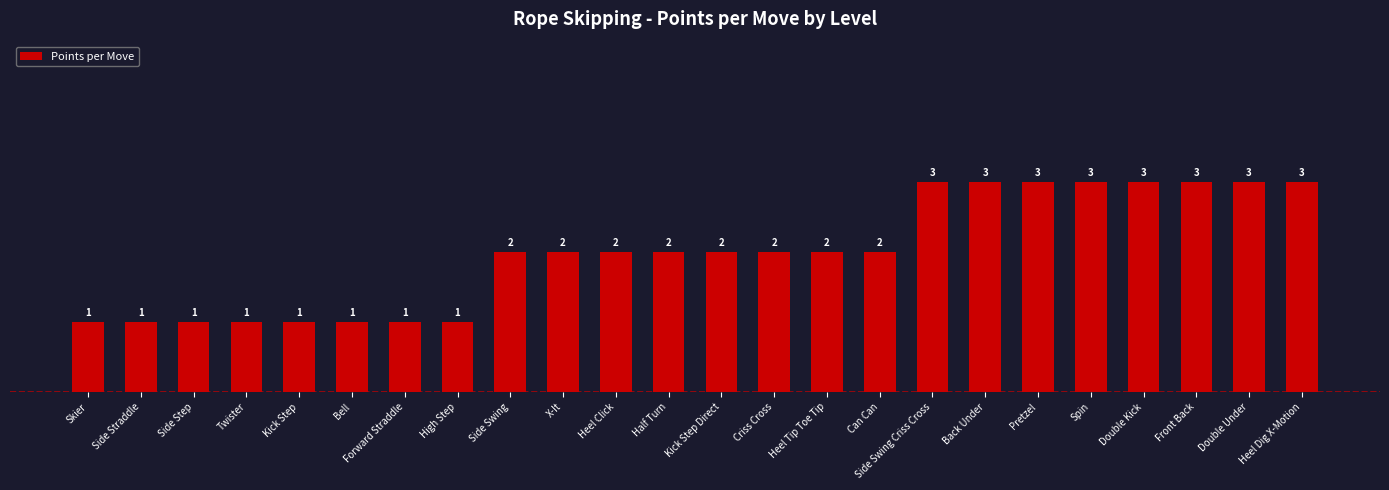

Count the number of data series in this chart.

1